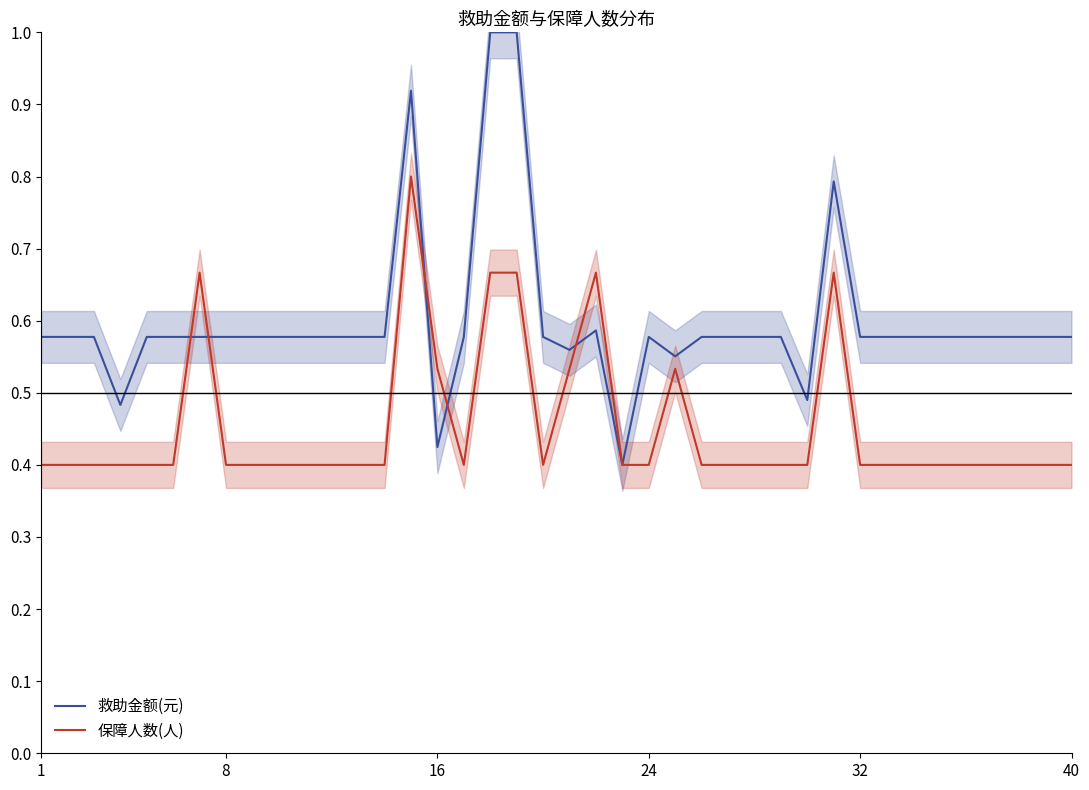

What is the lowest value of the 救助金额(元) series?

0.4